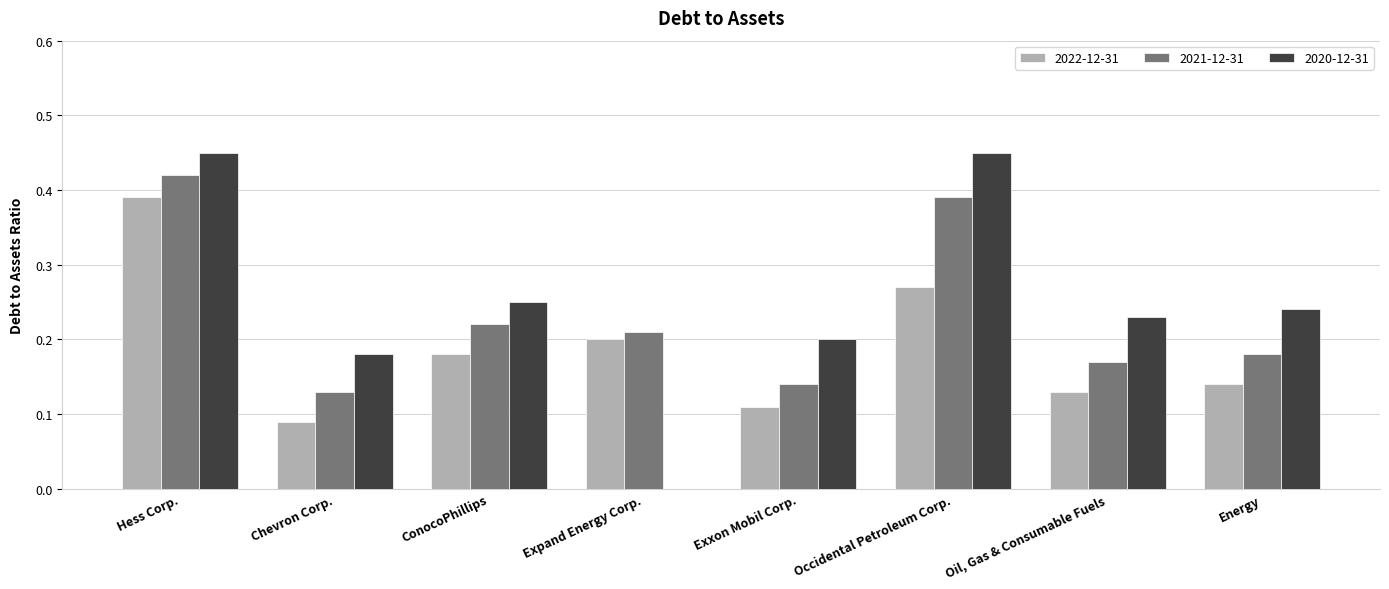

What is the sum of the 2022-12-31 values at Hess Corp. and ConocoPhillips?

0.6